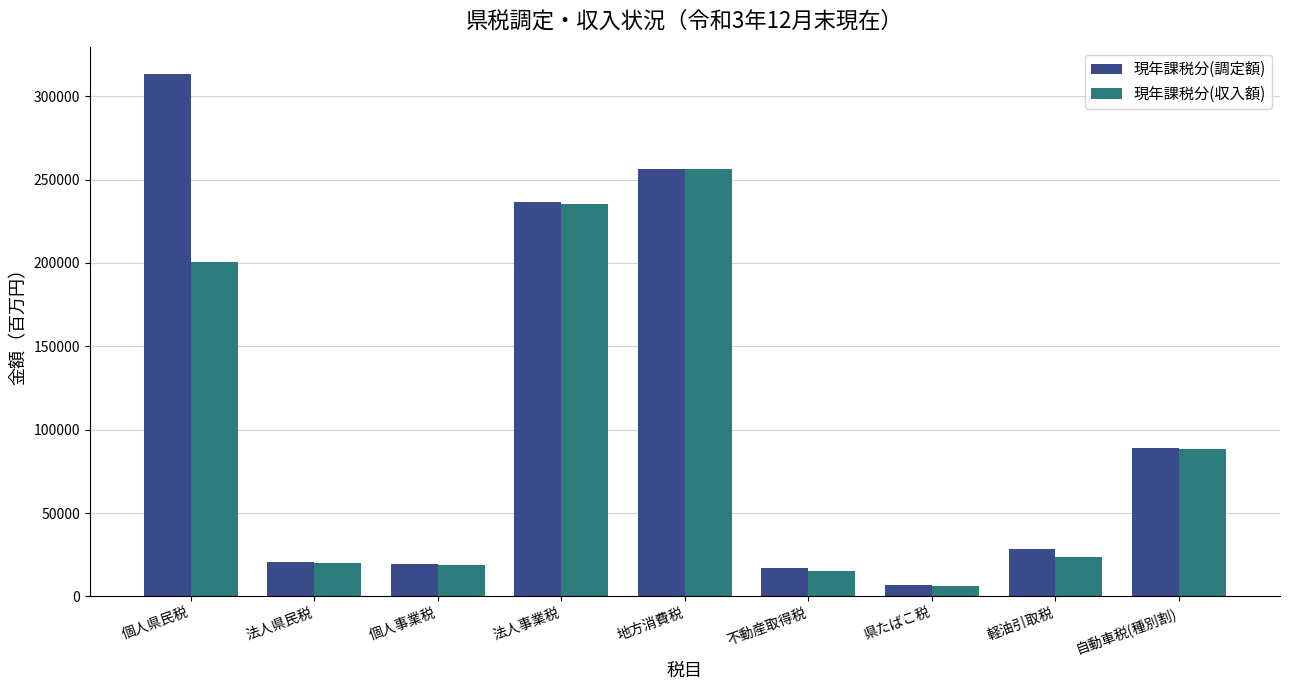

The value of 現年課税分(収入額) at 個人県民税 is 200821. True or false?

True